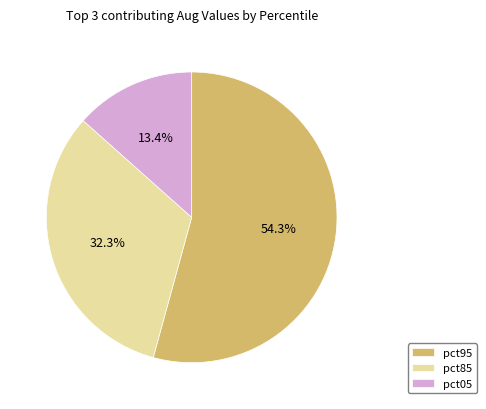

Which slice is the smallest?

pct05